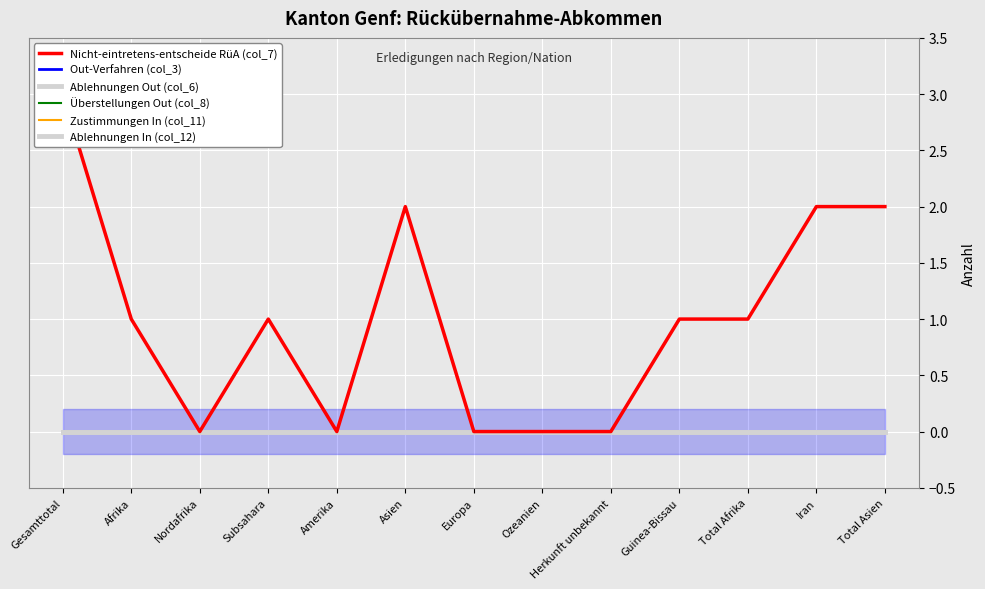

What is the label of the 7th point from the right?

Europa